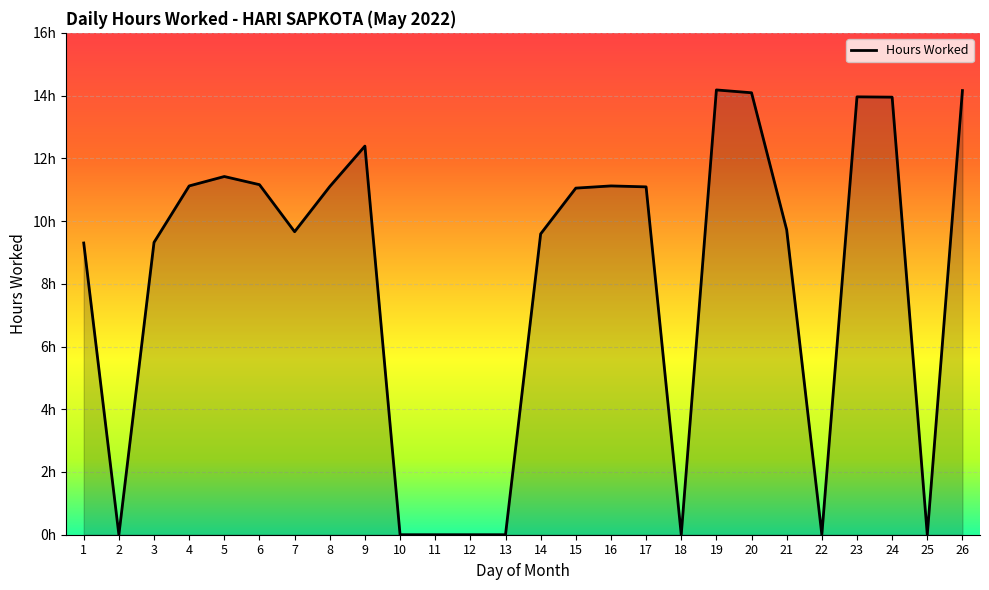

Which has a higher value, 13 or 15?

15